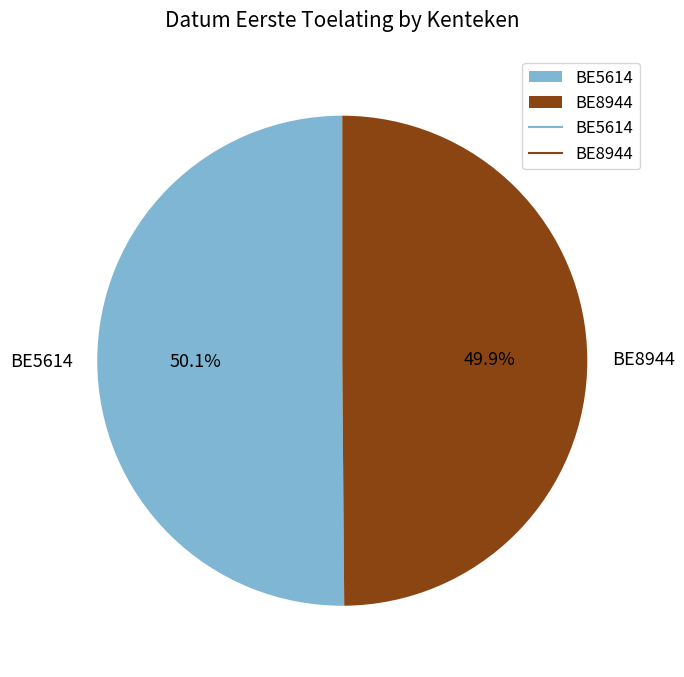

True or false: BE5614 accounts for 50% of the total.

True